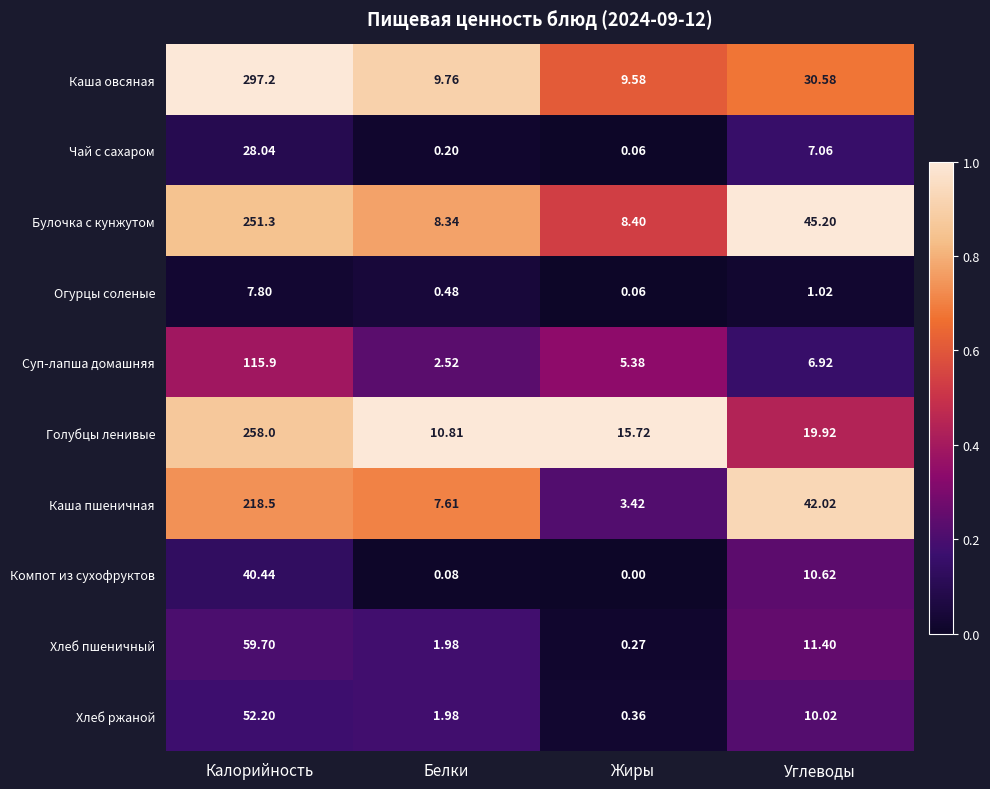

At which label does Каша овсяная first exceed 30?

Калорийность